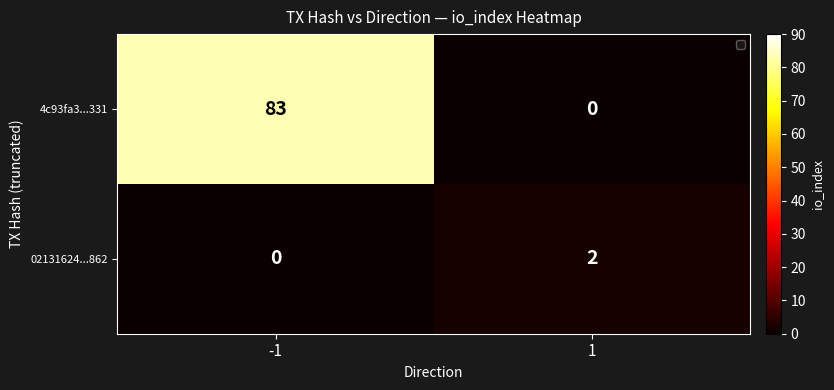

True or false: 02131624...862 has a value of 1 at 1.

False